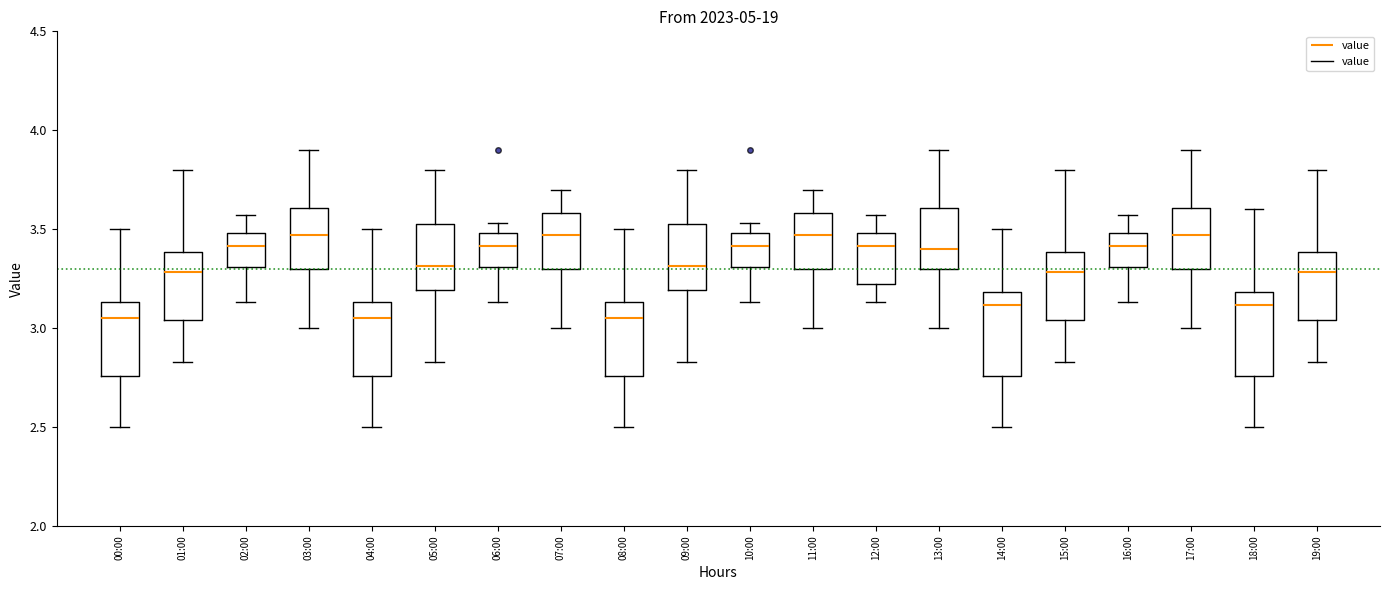

Reading left to right, read every box against the y-axis: the position of its median line, the range the box covers, and the ends of its whiskers. The values are not printed on the chart, so give them approximately, as read against the axis.

00:00: median 3.05, box 2.75 to 3.15, whiskers 2.50 to 3.50
01:00: median 3.30, box 3.05 to 3.40, whiskers 2.85 to 3.80
02:00: median 3.40, box 3.30 to 3.50, whiskers 3.15 to 3.55
03:00: median 3.45, box 3.30 to 3.60, whiskers 3.00 to 3.90
04:00: median 3.05, box 2.75 to 3.15, whiskers 2.50 to 3.50
05:00: median 3.30, box 3.20 to 3.55, whiskers 2.85 to 3.80
06:00: median 3.40, box 3.30 to 3.50, whiskers 3.15 to 3.55
07:00: median 3.45, box 3.30 to 3.60, whiskers 3.00 to 3.70
08:00: median 3.05, box 2.75 to 3.15, whiskers 2.50 to 3.50
09:00: median 3.30, box 3.20 to 3.55, whiskers 2.85 to 3.80
10:00: median 3.40, box 3.30 to 3.50, whiskers 3.15 to 3.55
11:00: median 3.45, box 3.30 to 3.60, whiskers 3.00 to 3.70
12:00: median 3.40, box 3.25 to 3.50, whiskers 3.15 to 3.55
13:00: median 3.40, box 3.30 to 3.60, whiskers 3.00 to 3.90
14:00: median 3.10, box 2.75 to 3.20, whiskers 2.50 to 3.50
15:00: median 3.30, box 3.05 to 3.40, whiskers 2.85 to 3.80
16:00: median 3.40, box 3.30 to 3.50, whiskers 3.15 to 3.55
17:00: median 3.45, box 3.30 to 3.60, whiskers 3.00 to 3.90
18:00: median 3.10, box 2.75 to 3.20, whiskers 2.50 to 3.60
19:00: median 3.30, box 3.05 to 3.40, whiskers 2.85 to 3.80